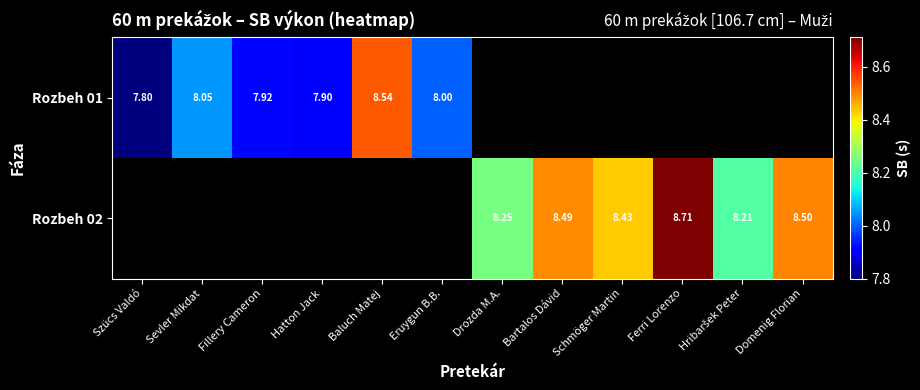

Is it true that Rozbeh 02 equals 8.7 at Ferri Lorenzo?

True